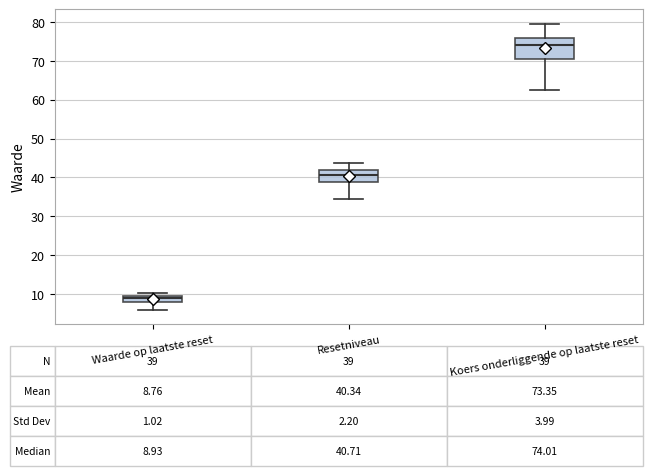

Which box has the highest median line?

Koers onderliggende op laatste reset